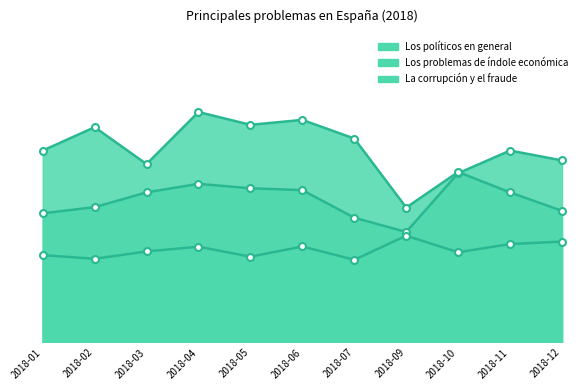

Is it true that La corrupción y el fraude equals 11.1 at 2018-06?

False